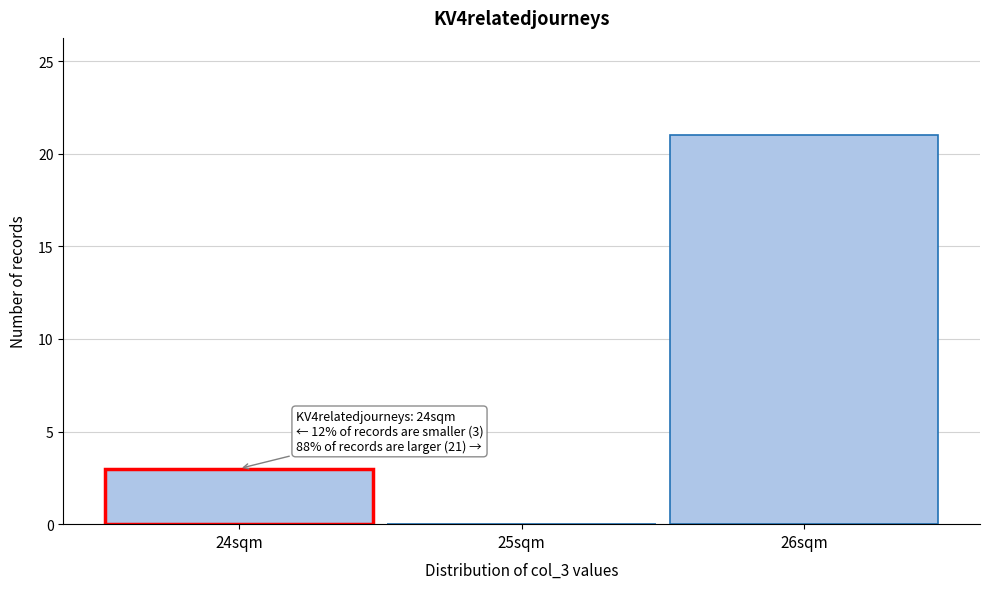

Which range on the x-axis has the tallest bar?

25.5 to 26.5